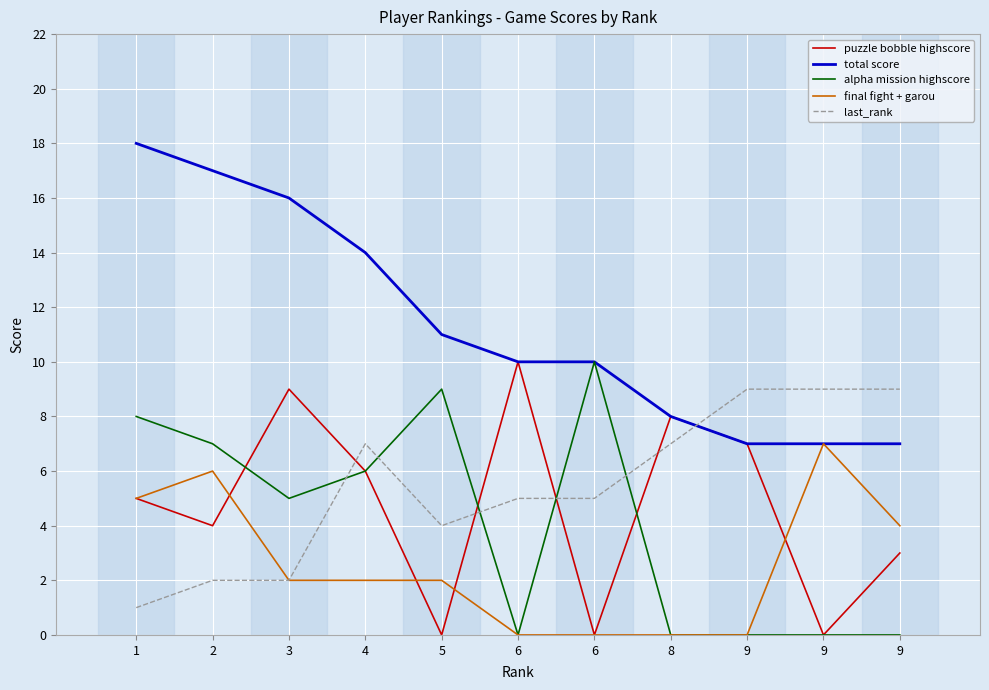

Is it true that total score equals 11 at 5?

True